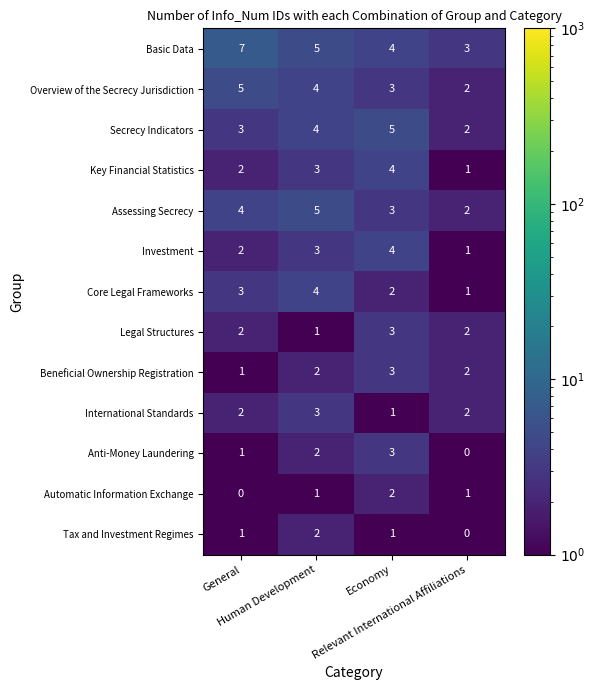

What is the sum of all Core Legal Frameworks values?

10